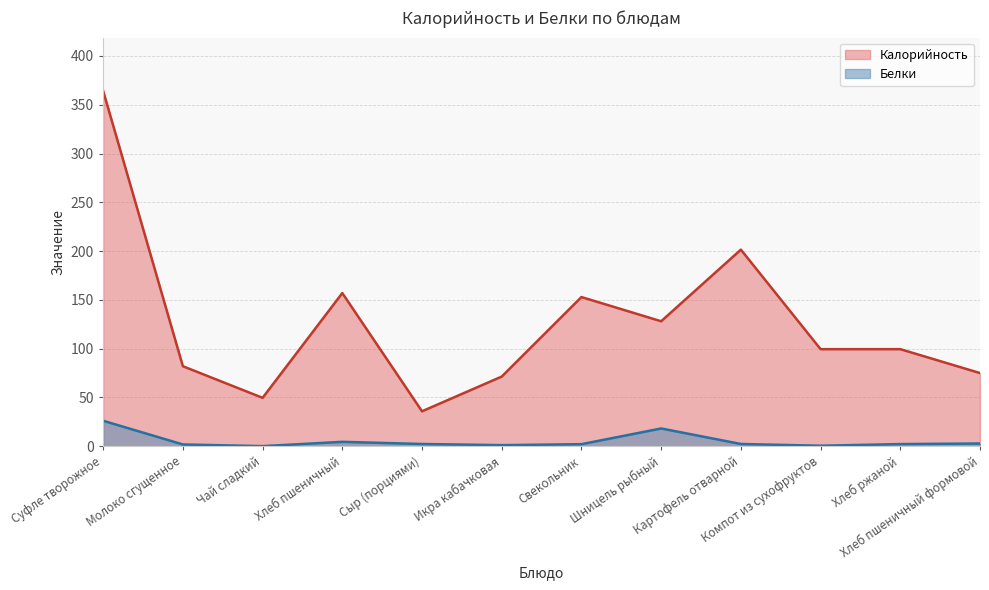

Which label corresponds to the largest value in the chart?

Суфле творожное